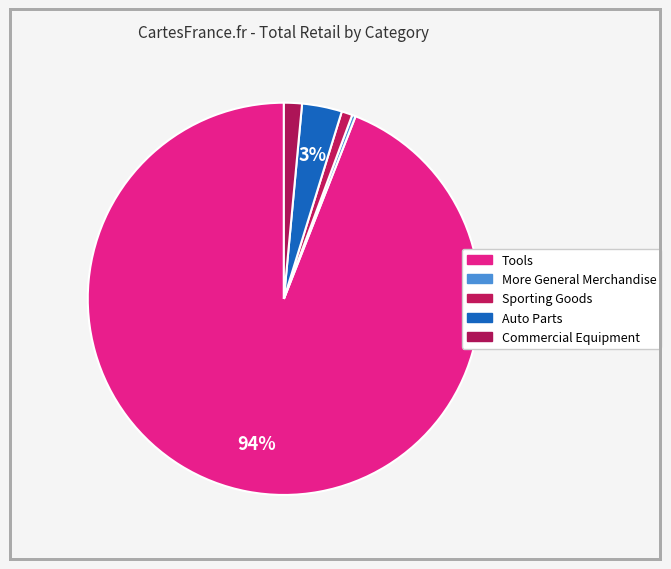

To the nearest percent, what is the difference between the Tools and More General Merchandise slice percentages?

93%